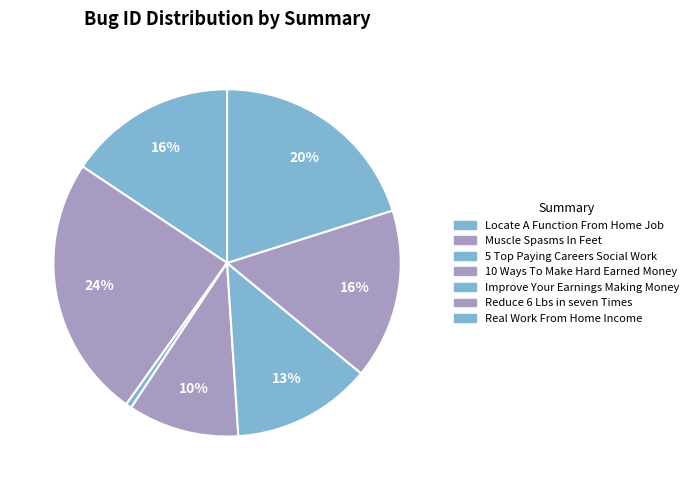

To the nearest percent, what is the difference between the 10 Ways To Make Hard Earned Money and Reduce 6 Lbs in seven Times slice percentages?

6%